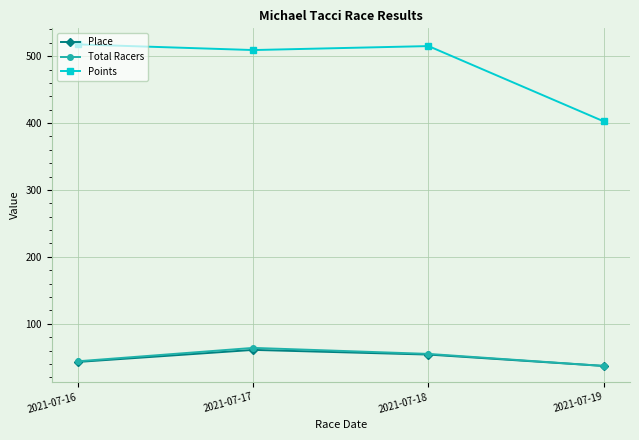

True or false: Points and Total Racers cross at least once.

False